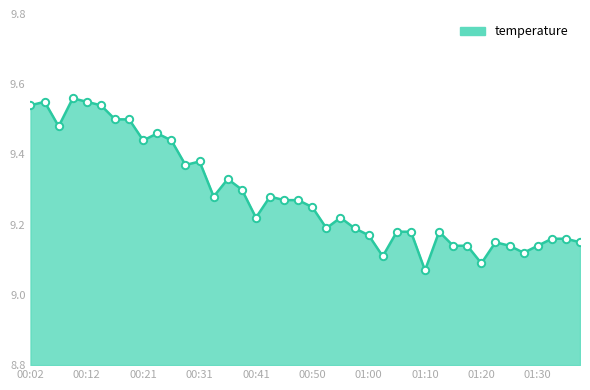

Which series has the largest total across all categories?

temperature_line